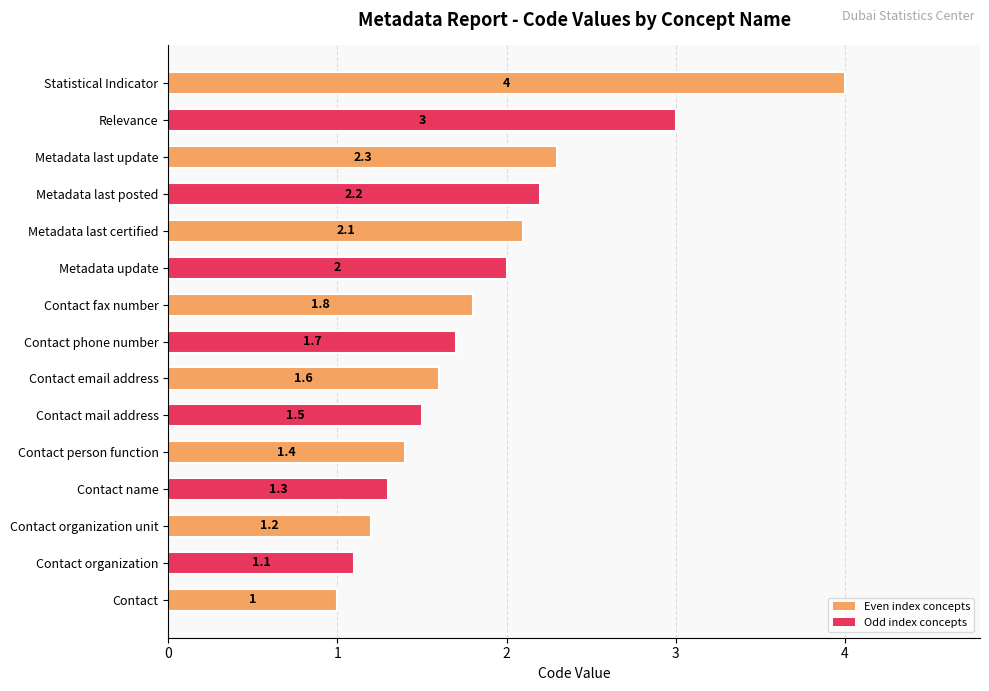

Which category has the lowest value across all series?

Contact